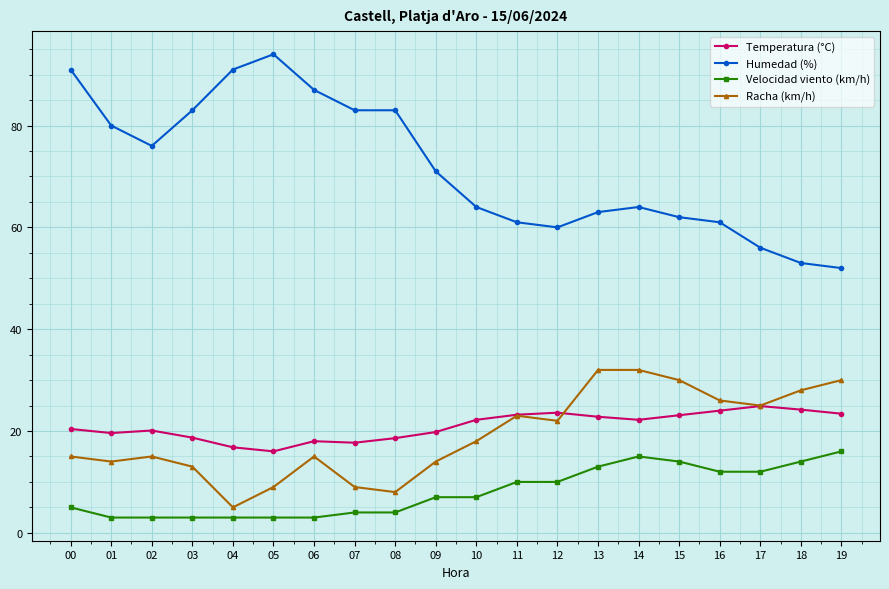

At which category does Humedad (%) reach its first local peak?

05